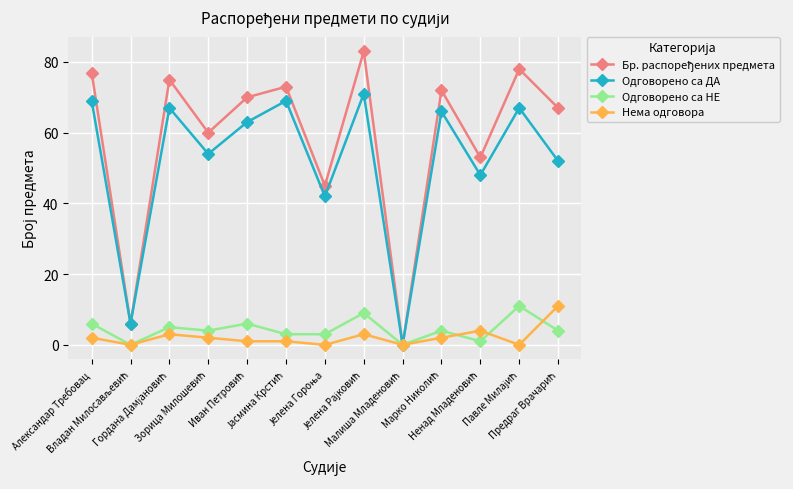

True or false: Нема одговора has more than 0 interior local peaks.

True